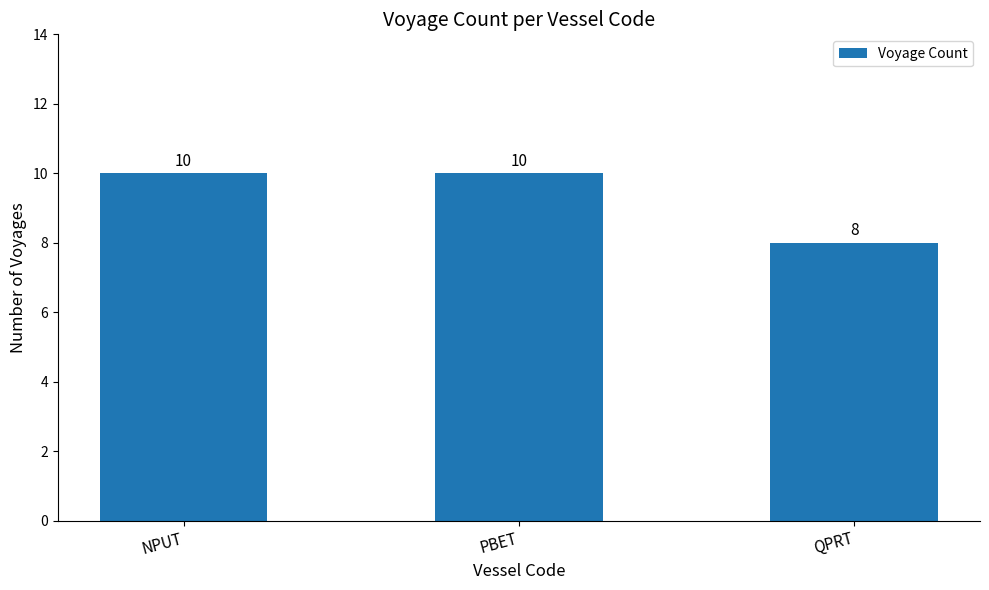

Reading left to right, list all the values displayed in this chart.

NPUT=10	PBET=10	QPRT=8